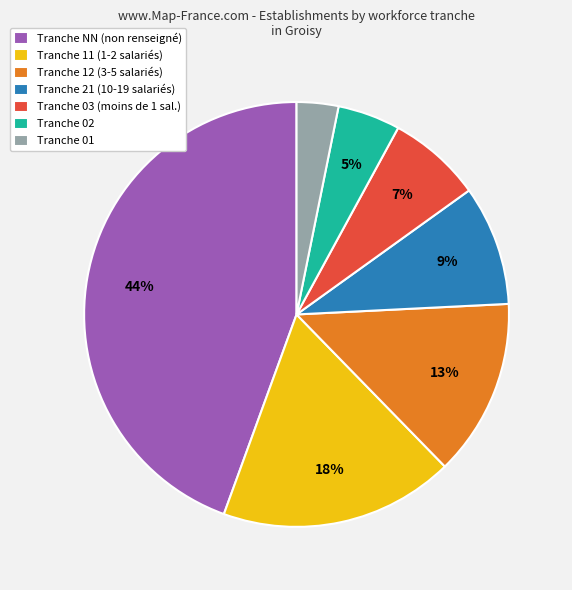

Is there a majority slice in this chart?

No